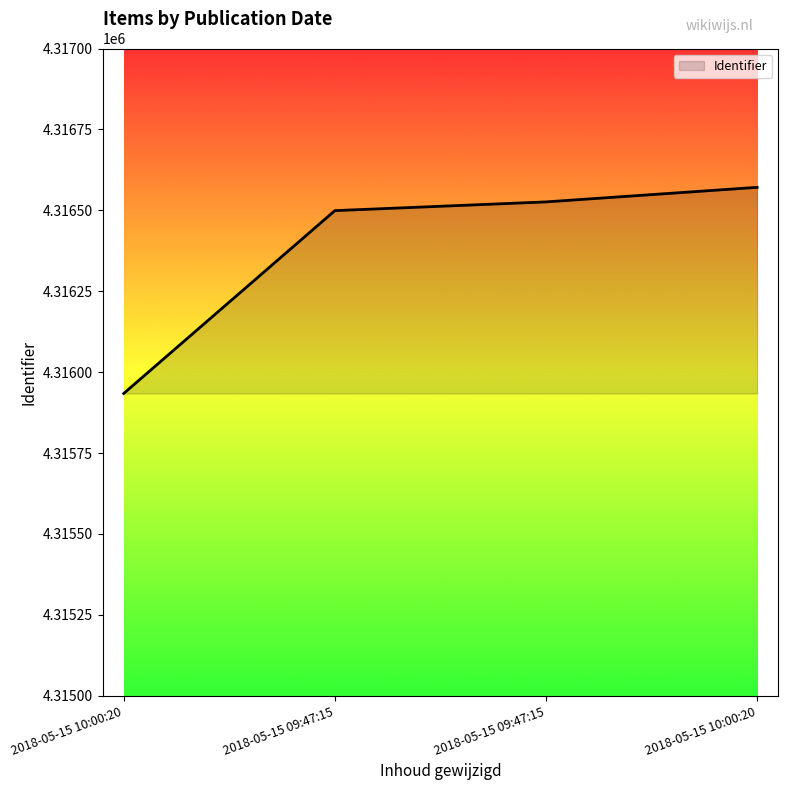

List the labels in order of value, smallest first.

2018-05-15 10:00:20, 2018-05-15 09:47:15, 2018-05-15 09:47:15, 2018-05-15 10:00:20